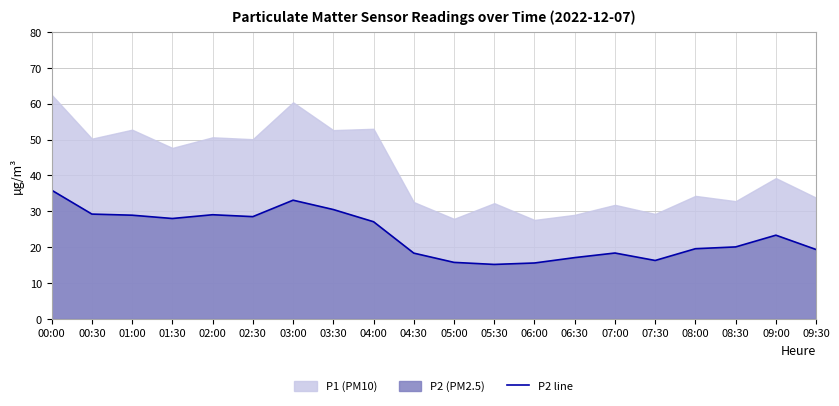

Approximately how many times larger is the value at 01:30 compared to 05:00?

1.8